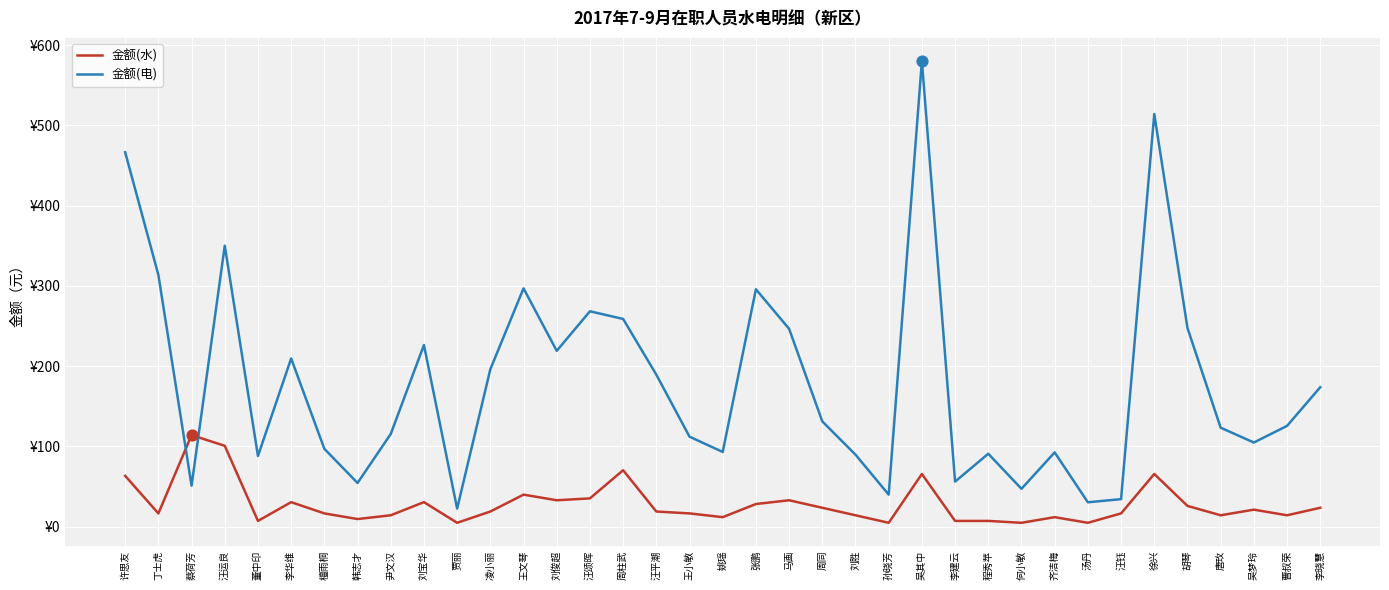

What is the total value across all series at 李晓慧?

197.0